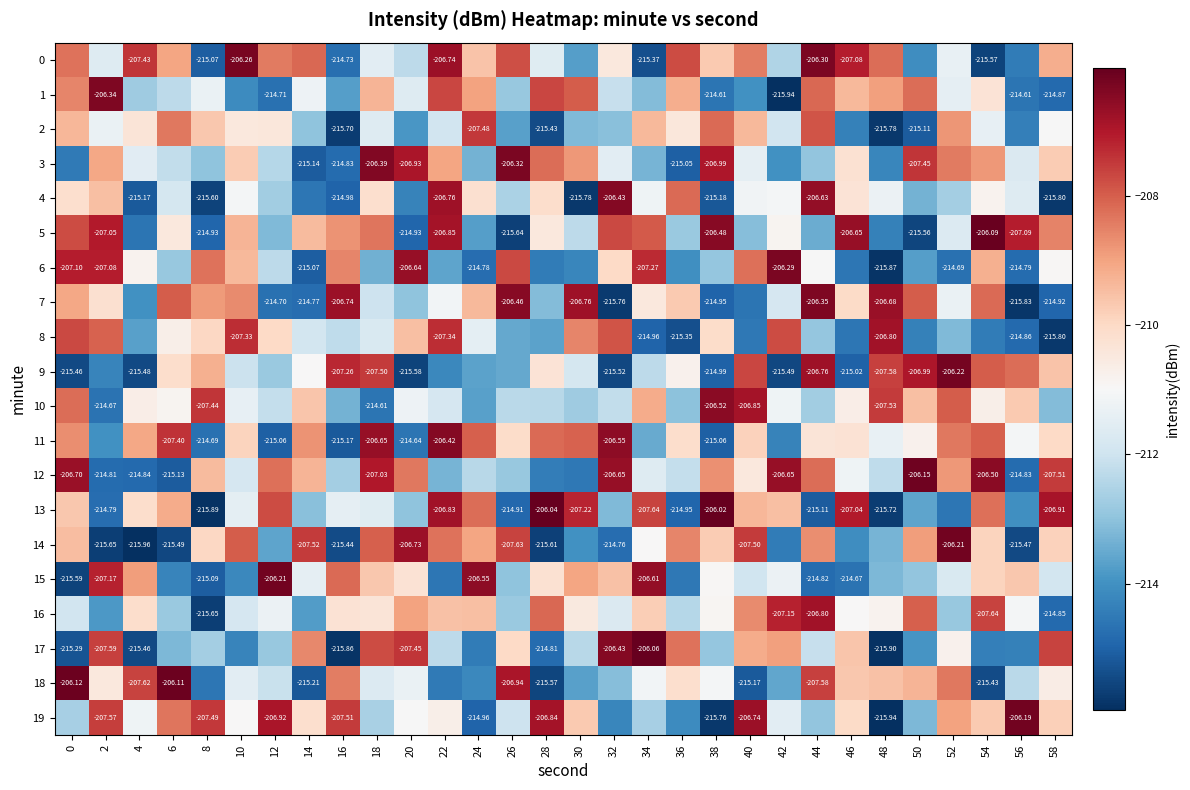

Read the 5 value at 40.

-213.1